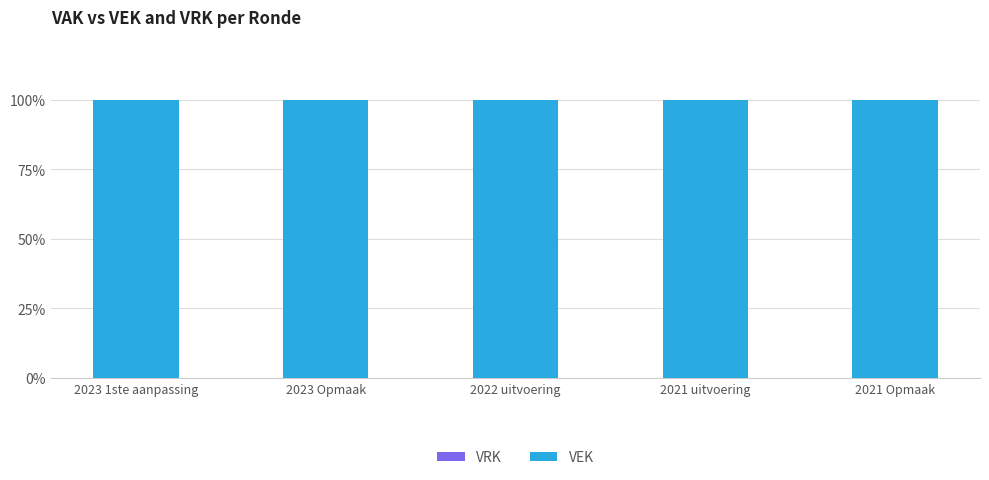

At 2021 uitvoering, list the series in order from largest to smallest.

VEK, VRK